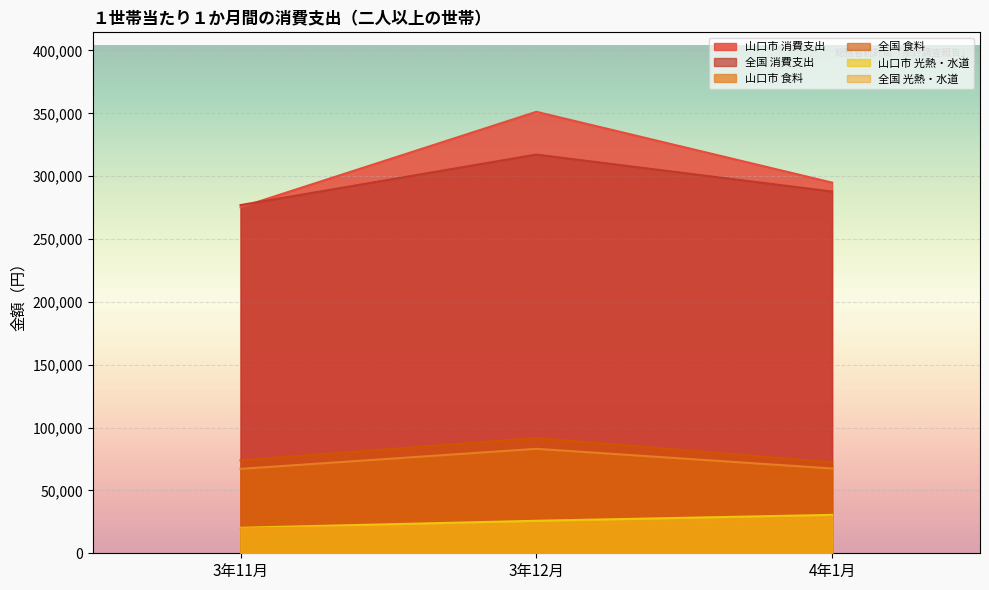

How many data points does each series have?

3